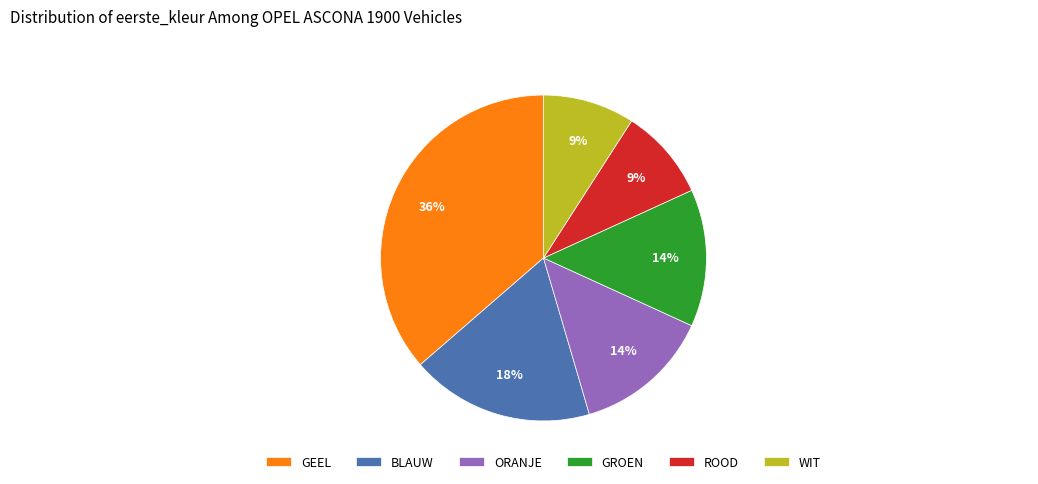

What is the ratio of the value at GROEN to the value at ORANJE?

1.0